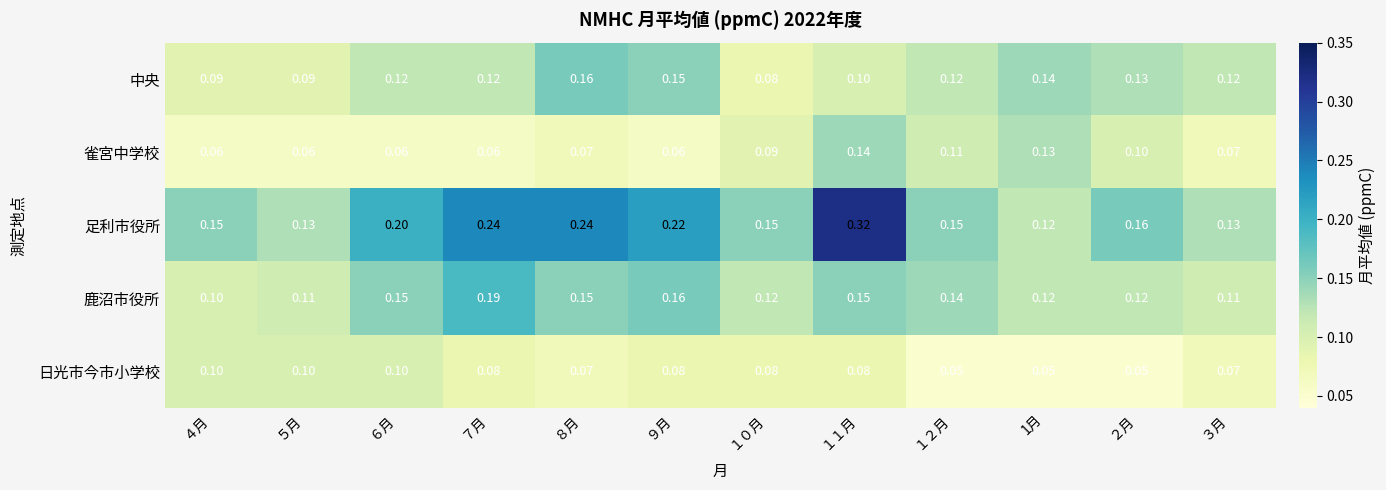

Rank the series by their maximum value, from highest to lowest.

足利市役所, 鹿沼市役所, 中央, 雀宮中学校, 日光市今市小学校